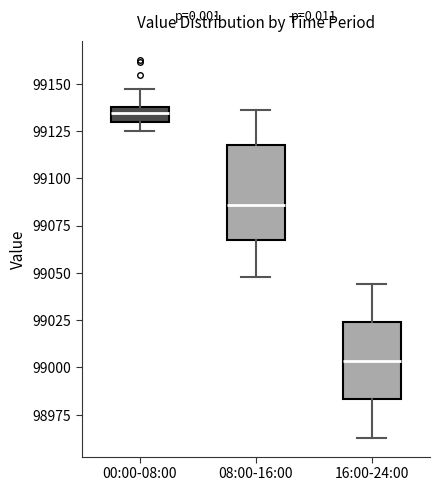

Reading left to right, read every box against the y-axis: the position of its median line, the range the box covers, and the ends of its whiskers. The values are not printed on the chart, so give them approximately, as read against the axis.

00:00-08:00: median 99135, box 99130 to 99140, whiskers 99125 to 99145
08:00-16:00: median 99085, box 99070 to 99120, whiskers 99050 to 99135
16:00-24:00: median 99005, box 98985 to 99025, whiskers 98965 to 99045